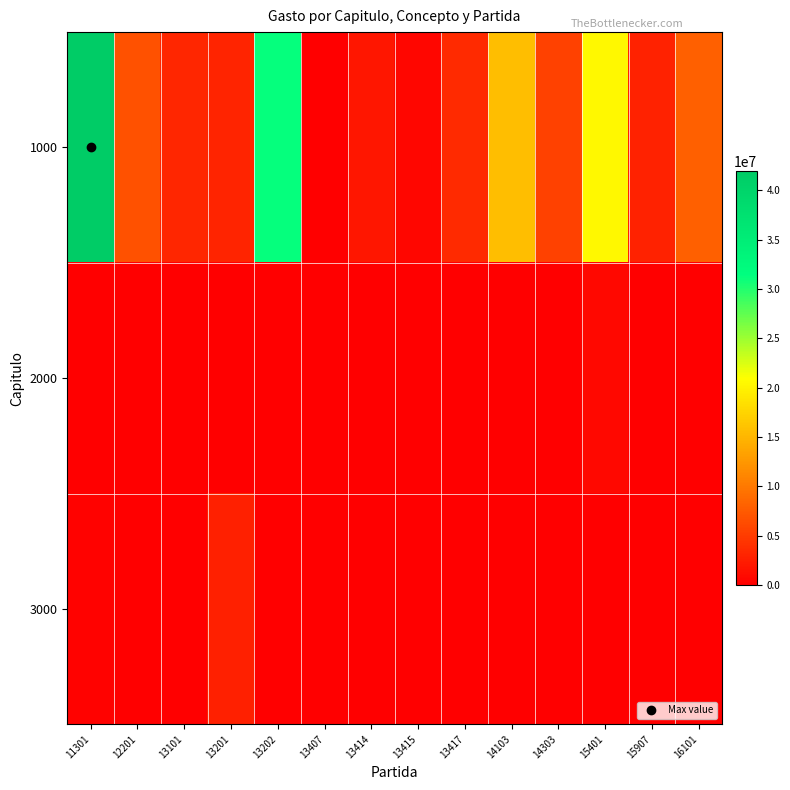

Reading left to right, transcribe all the data shown in this chart.

1000: 11301=41937789	12201=6848814	13101=3219771	13201=3087695	13202=31265600	13407=0	13414=1868418	13415=642837	13417=3492201	14103=15577680	14303=5451906	15401=20448864	15907=2815599	16101=7908870
2000: 11301=30000	12201=74541	13101=24998	13201=12007	13202=84092	13407=13198	13414=11750	13415=4908	13417=9819	14103=4188	14303=16362	15401=671518	15907=9906	16101=11226
3000: 11301=292315	12201=16362	13101=59758	13201=2623640	13202=0	13407=0	13414=0	13415=0	13417=0	14103=0	14303=0	15401=0	15907=0	16101=0